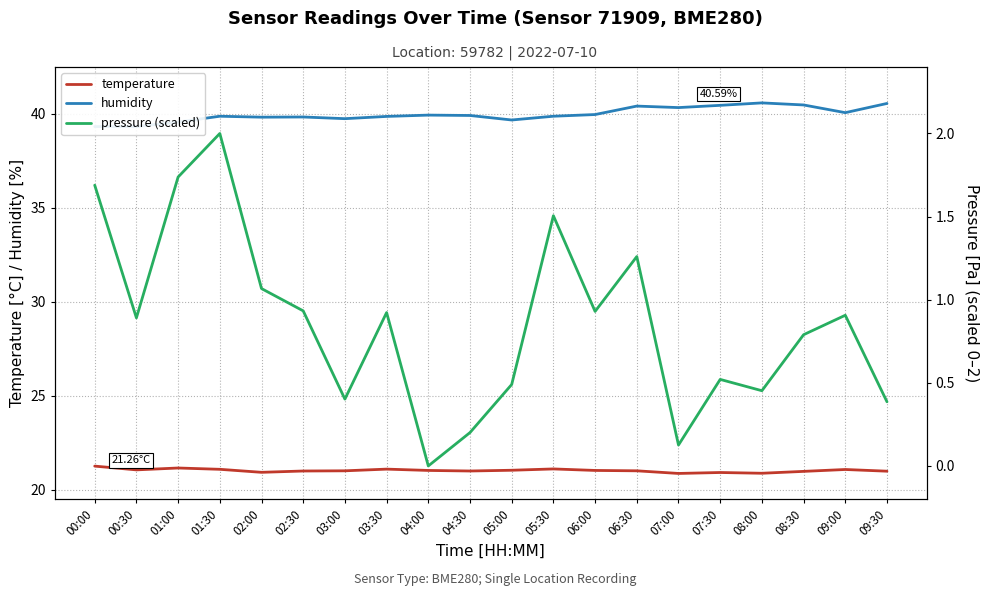

True or false: temperature and humidity intersect in this chart.

False